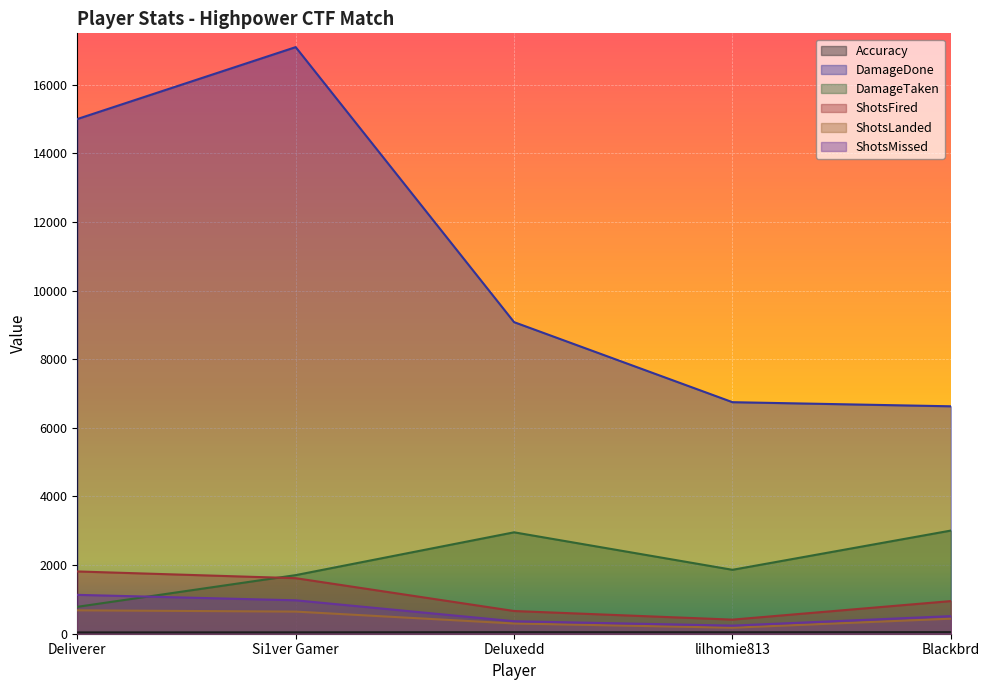

What are all the series names shown in the legend?

Accuracy, DamageDone, DamageTaken, ShotsFired, ShotsLanded, ShotsMissed